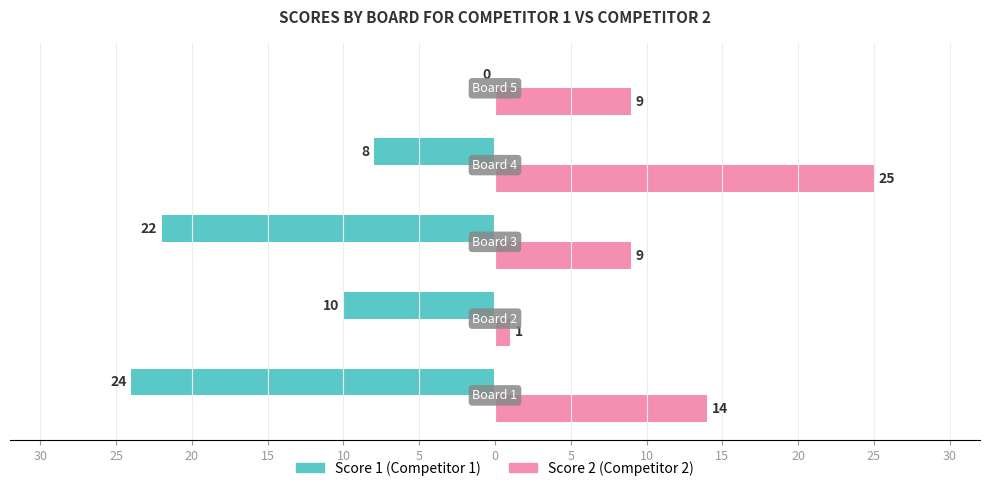

Reading left to right, list all the values displayed in this chart.

Score 1 (Competitor 1): -24	-10	-22	-8	0
Score 2 (Competitor 2): 14	1	9	25	9